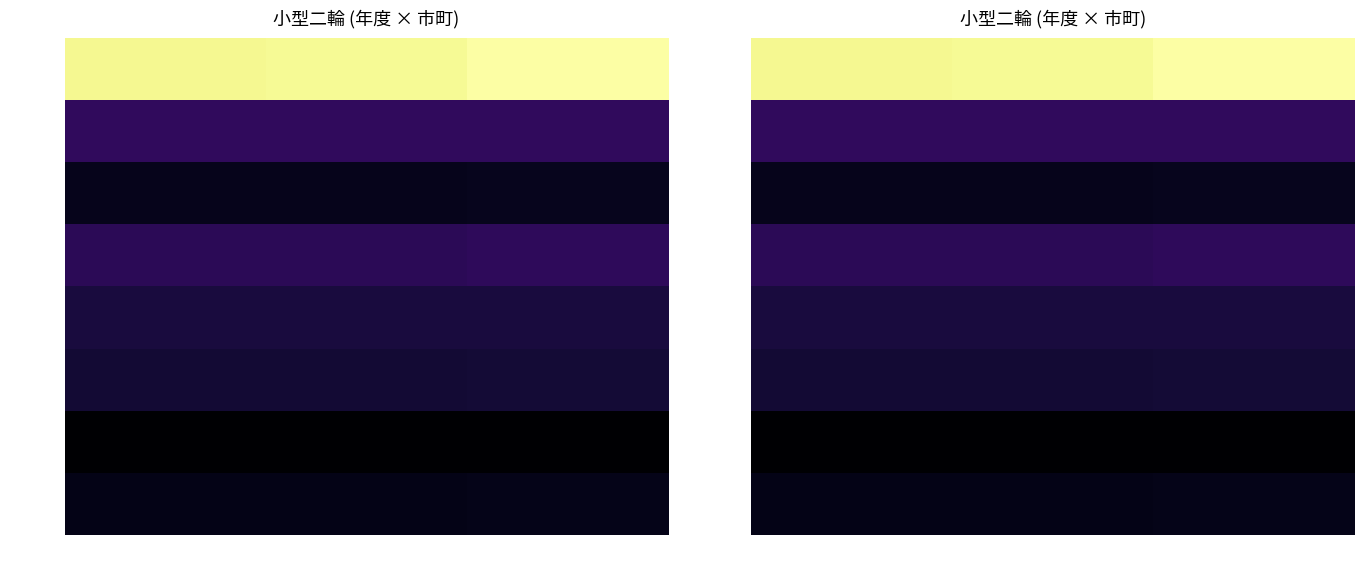

True or false: 阿久比町 has a value of 554 at 29.

False